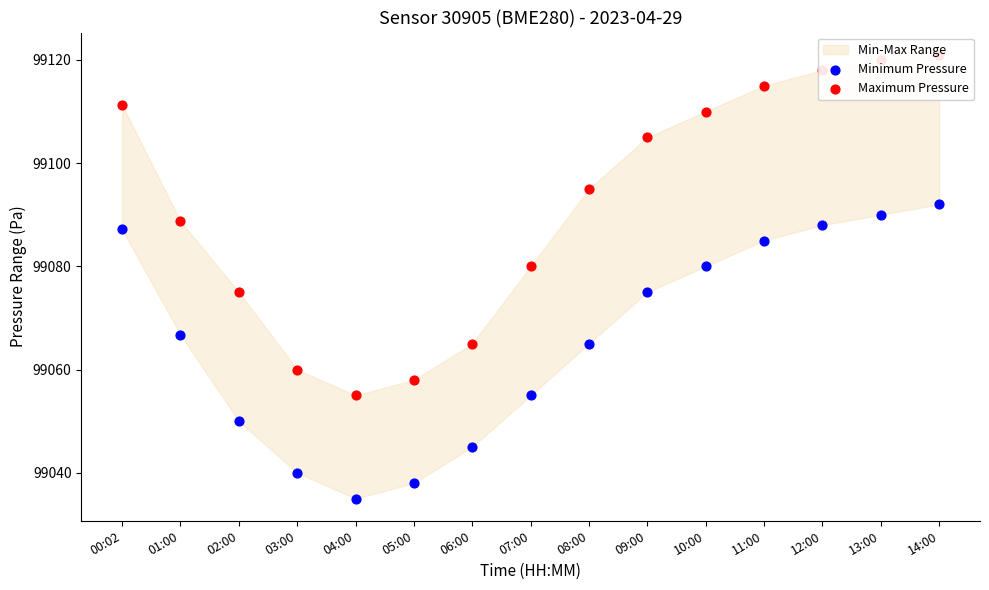

Which series has the largest total across all categories?

Maximum Pressure